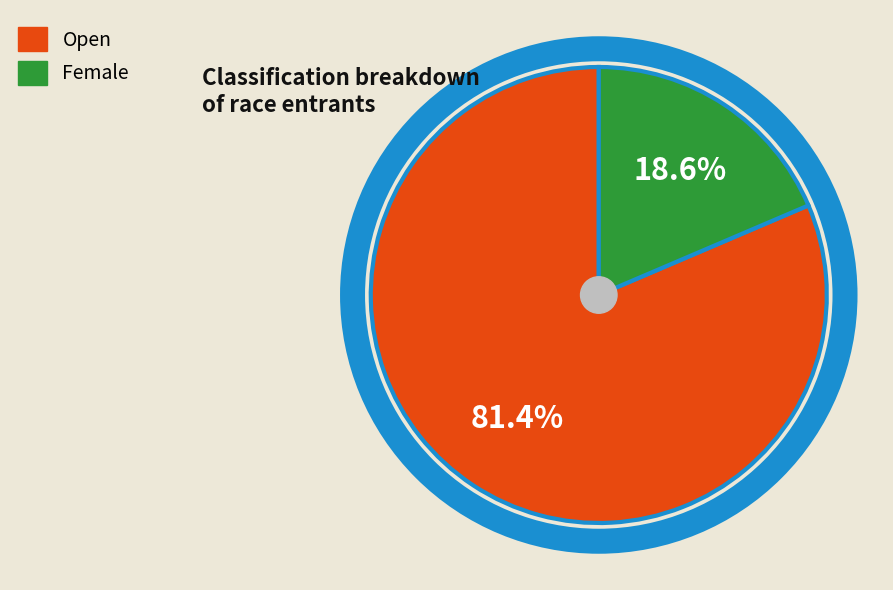

To the nearest percent, what is the combined percentage of Female and Open?

100%